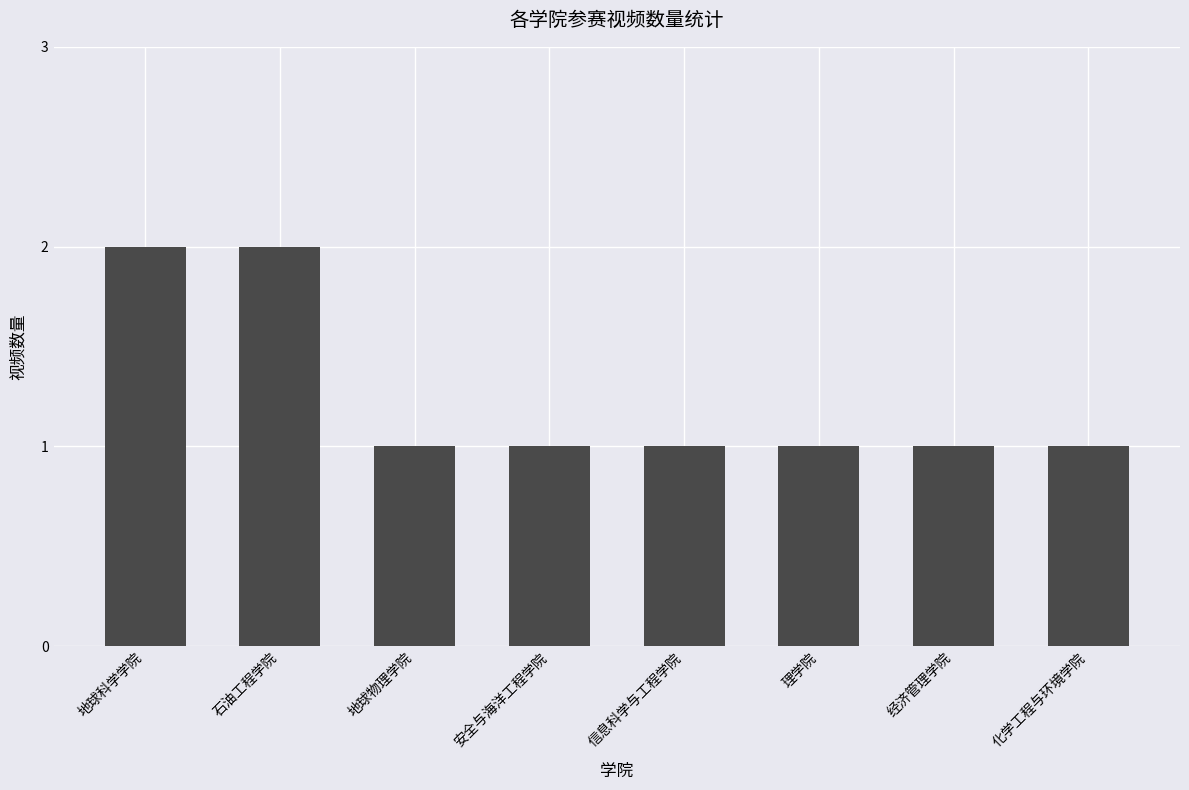

What is the ratio of the value at 安全与海洋工程学院 to the value at 化学工程与环境学院?

1.0